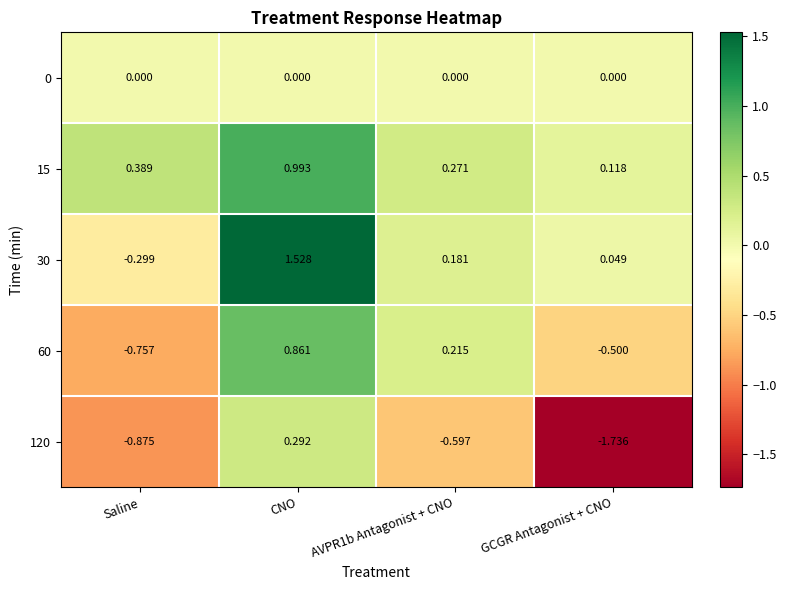

At how many categories does at least one series exceed 1?

1